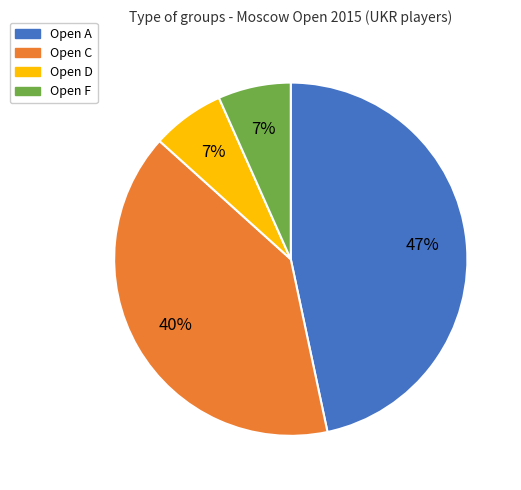

To the nearest percent, what is the average slice percentage?

25%